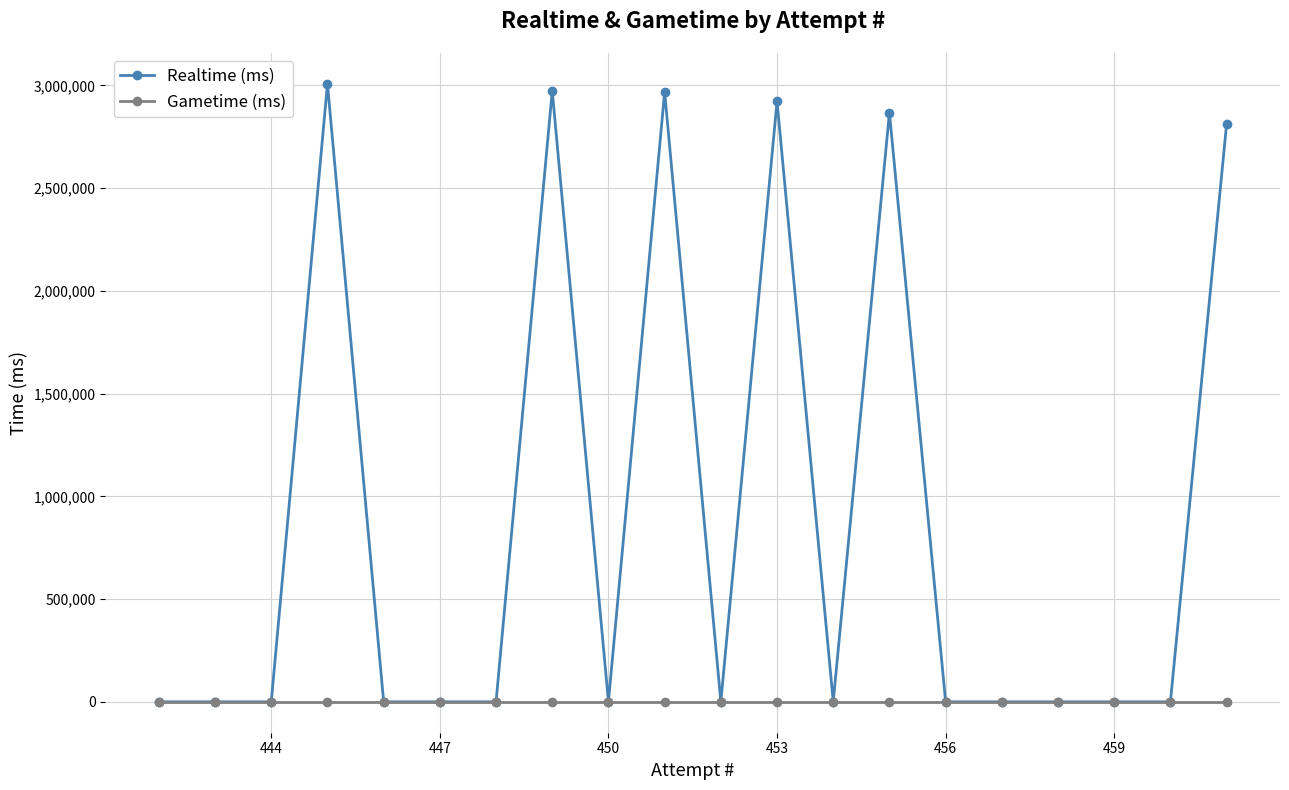

Which series has the largest total across all categories?

Realtime (ms)